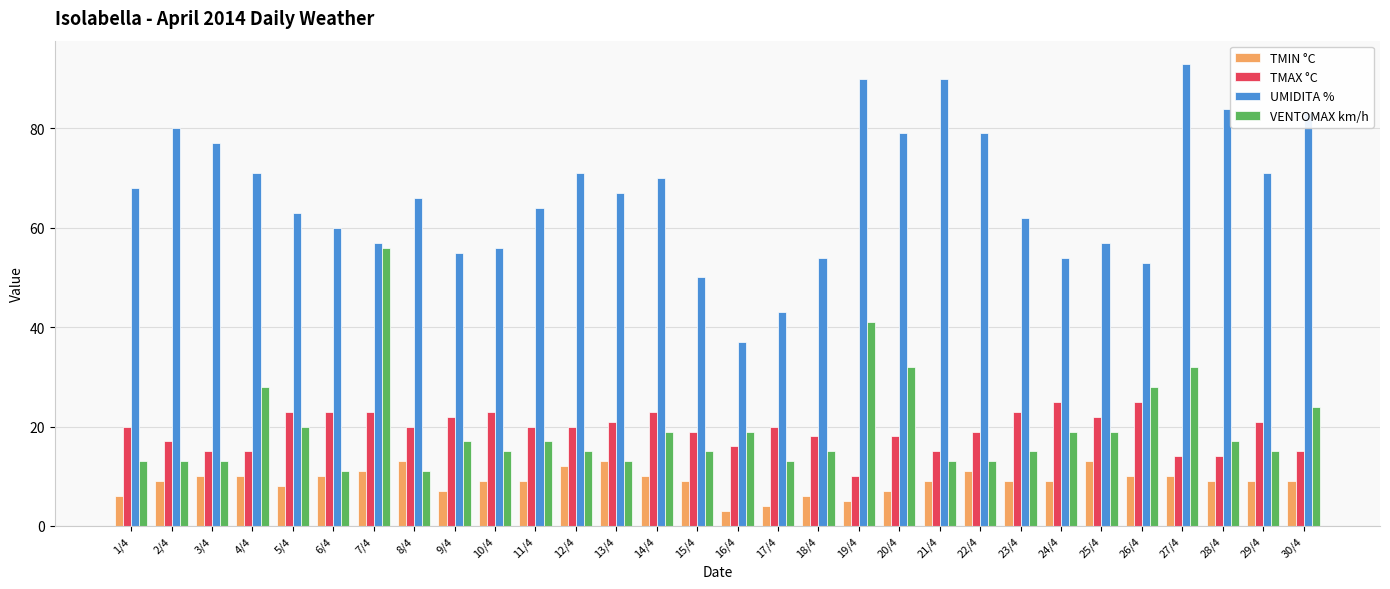

What is the spread (max minus min) of values at 20/4?

72